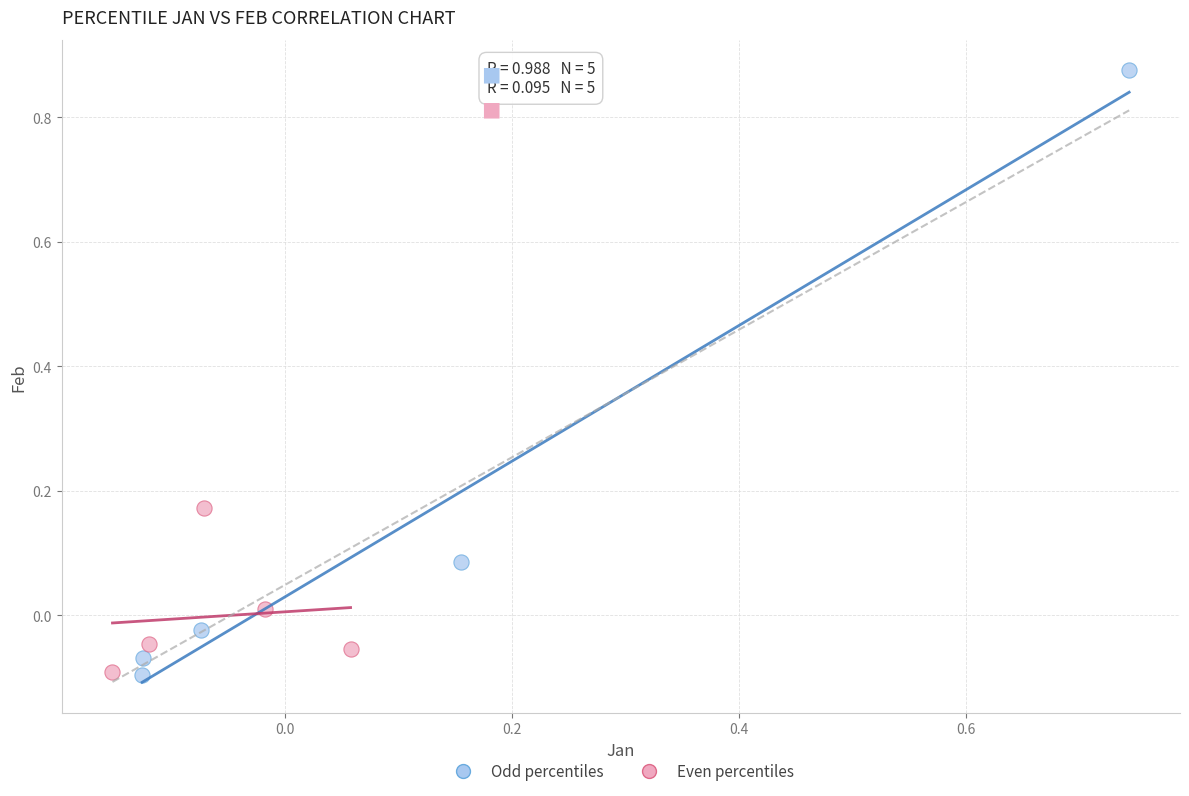

What are all the series names shown in the legend?

Odd percentiles, Even percentiles